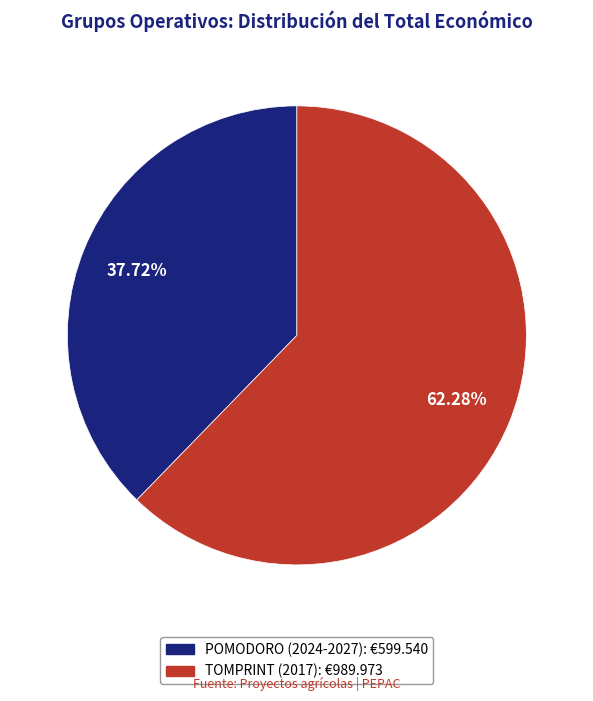

Rank the categories by value from lowest to highest.

POMODORO (2024-2027), TOMPRINT (2017)